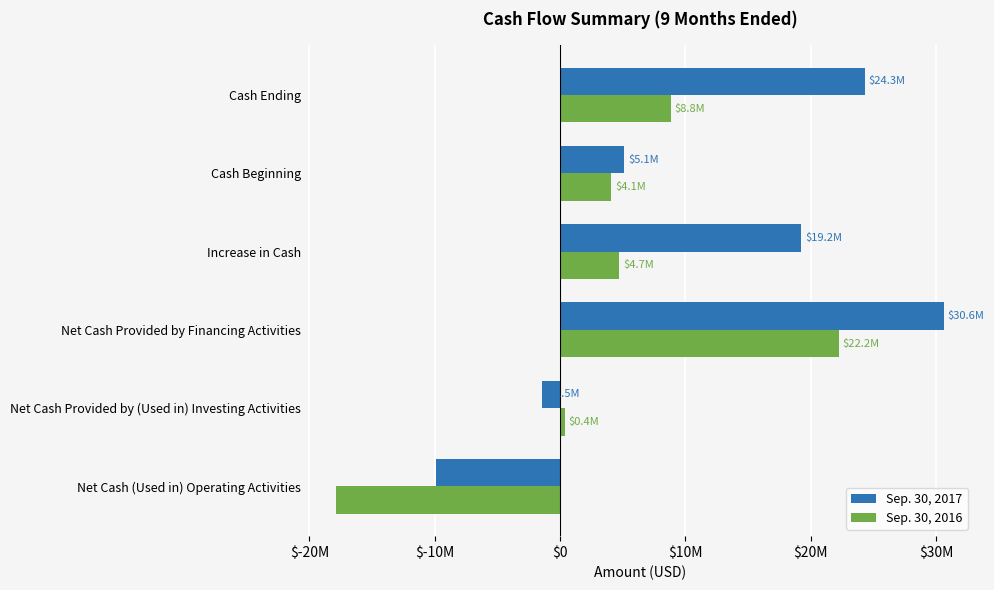

Which series has the widest spread of values?

Sep. 30, 2017